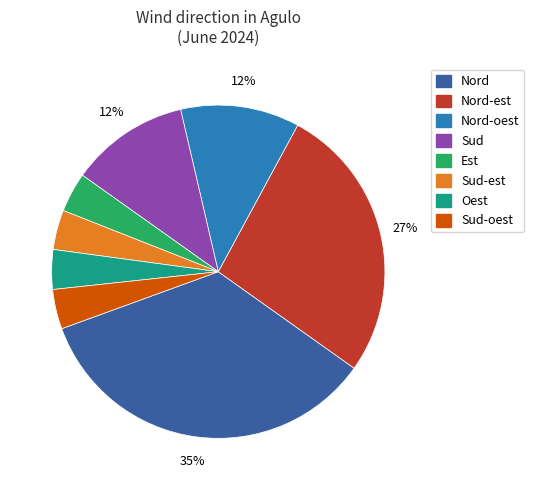

To the nearest percent, what percentage of the pie is Oest?

4%